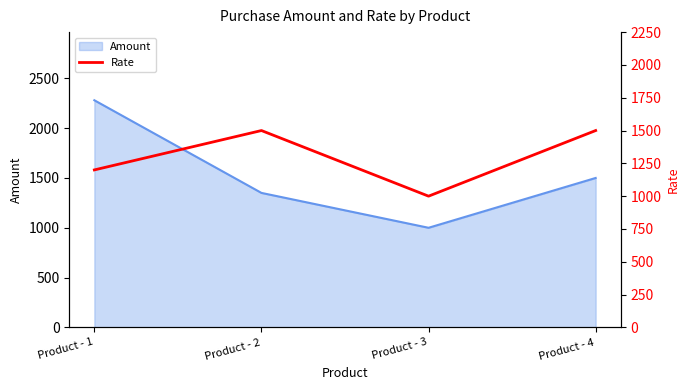

Is it true that the value at Product - 2 is 2035?

False